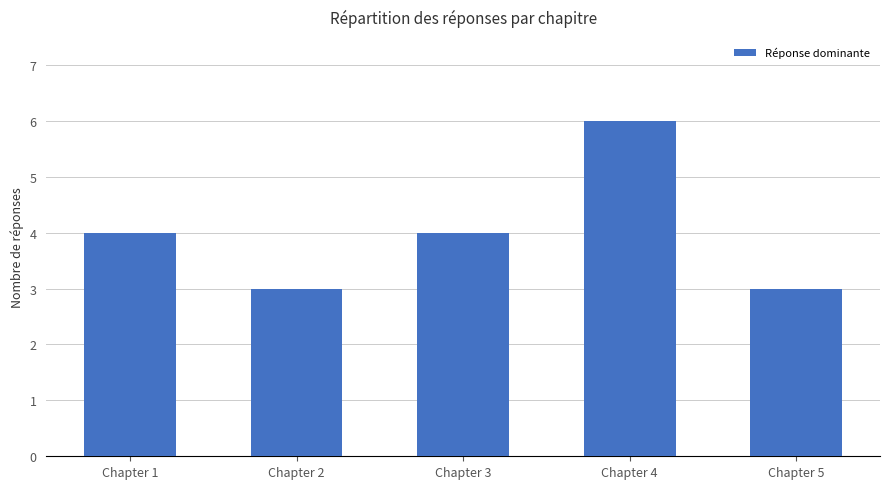

Approximately how many times larger is the value at Chapter 4 compared to Chapter 1?

1.5